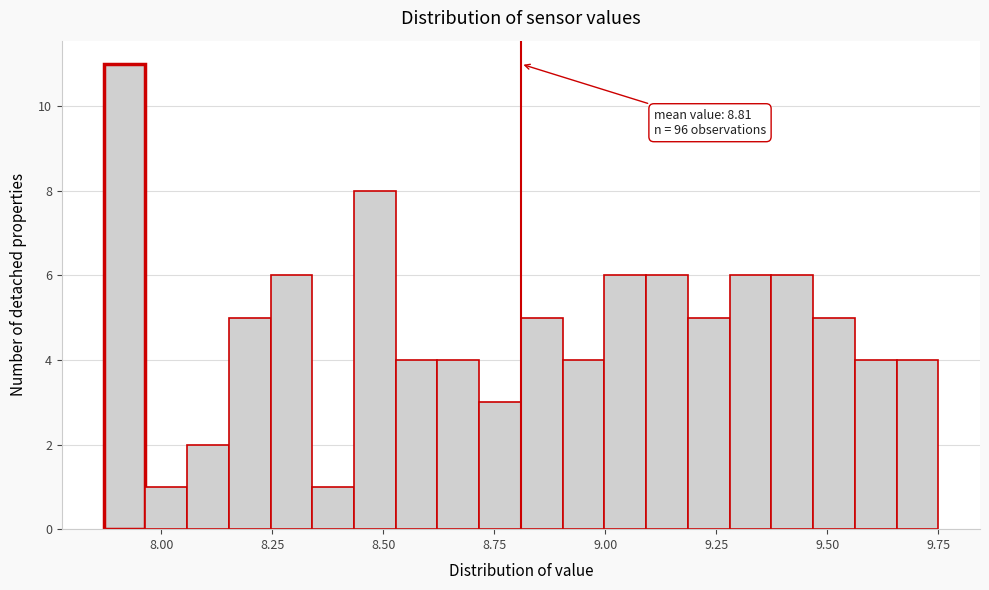

Around what value on the x-axis is the tallest bar? Give the approximate position of its centre, as read against the axis.

7.90